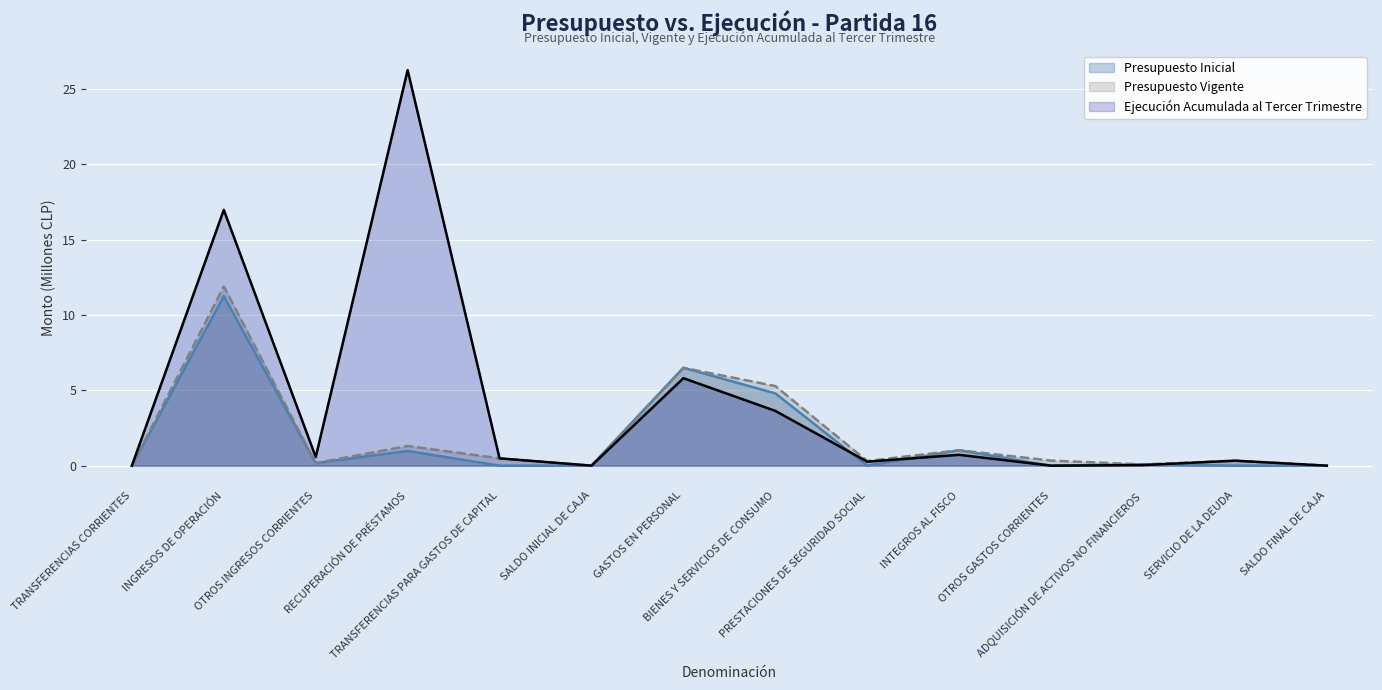

What is the difference between the maximum and minimum values in the Presupuesto Vigente series?

11.9